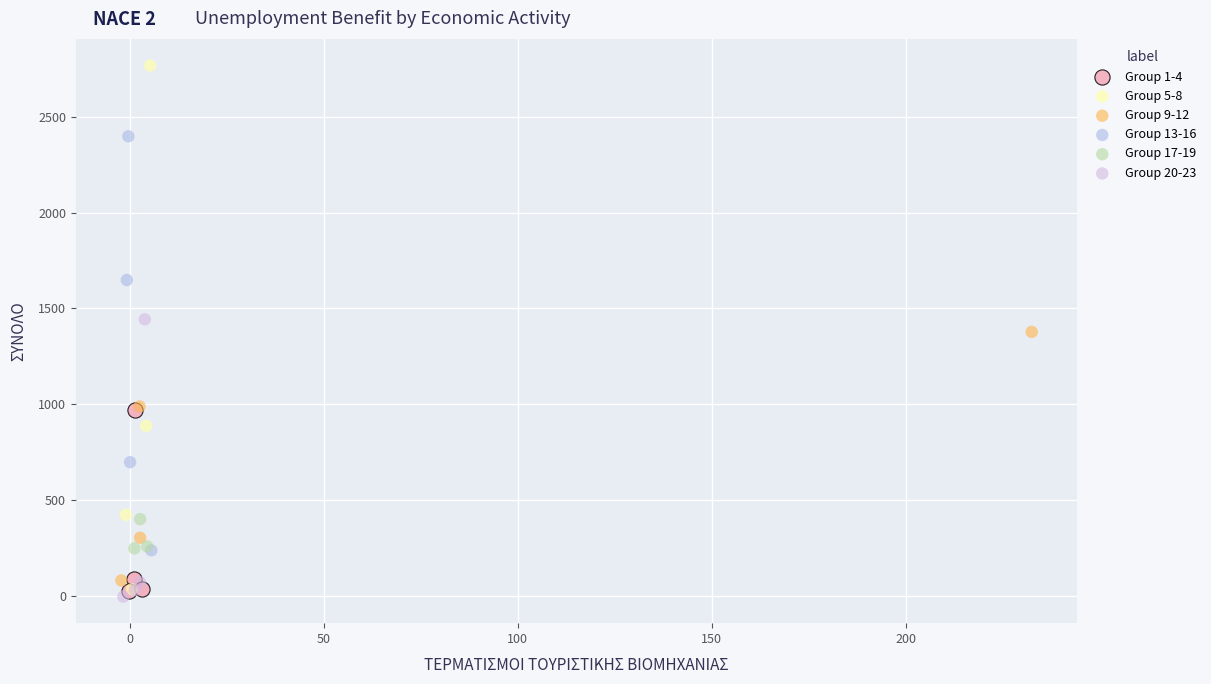

Which series has the widest spread of Y values?

Group 5-8